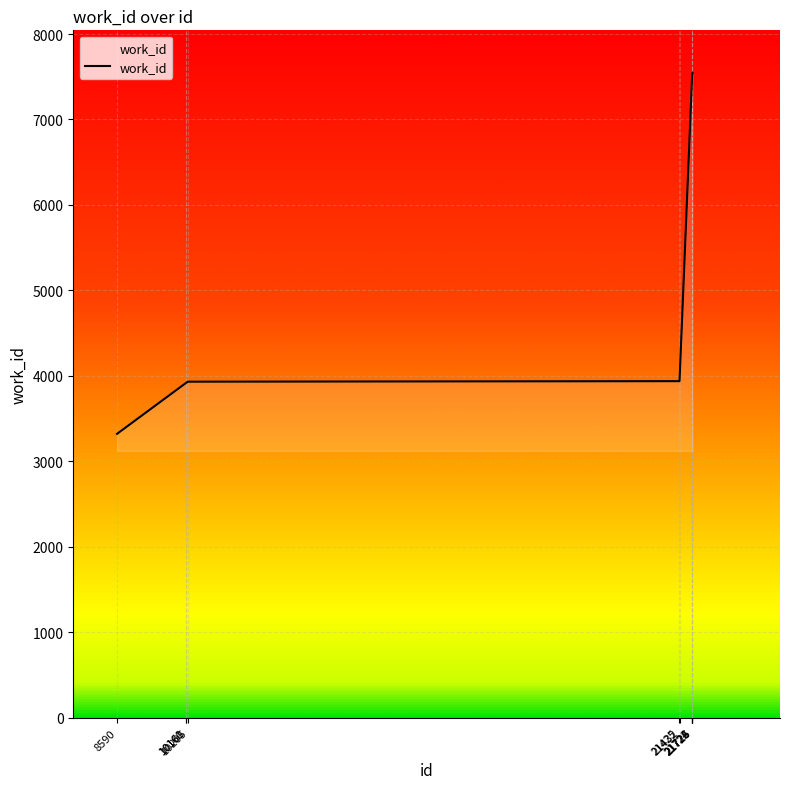

What is the minimum value shown in the chart?

3322